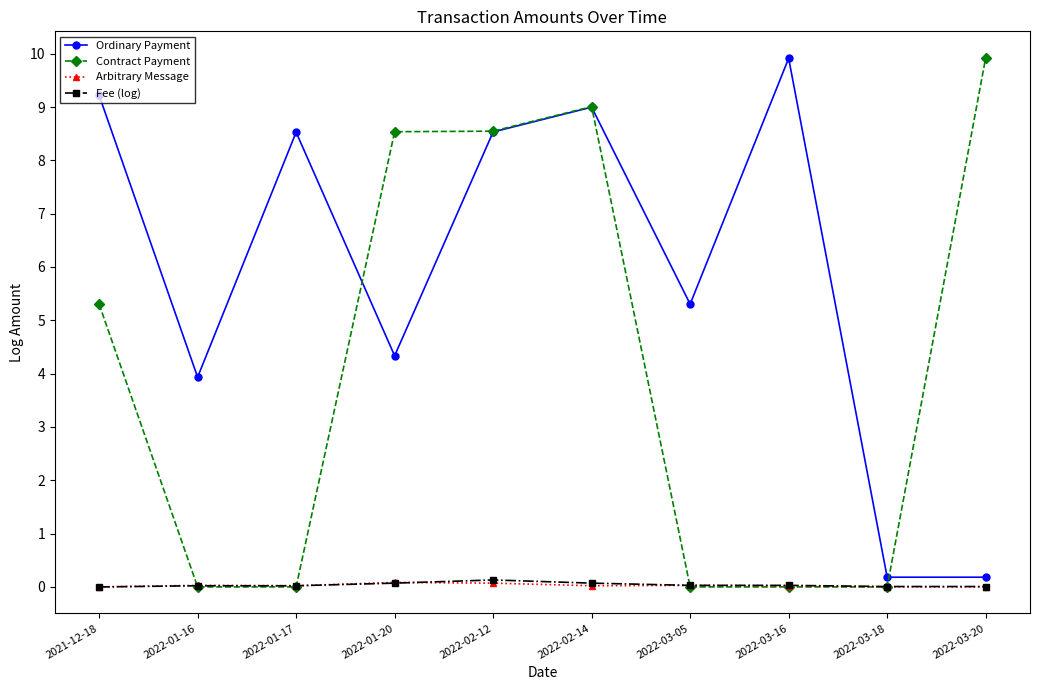

What is the sum of all Fee (log) values?

0.4